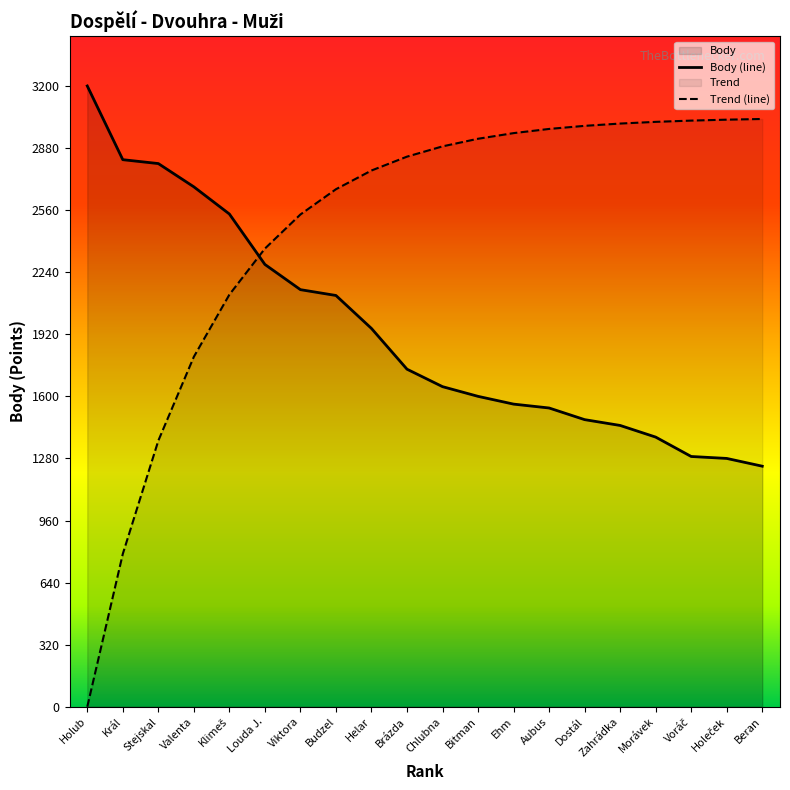

Which label corresponds to the largest value in the chart?

Holub